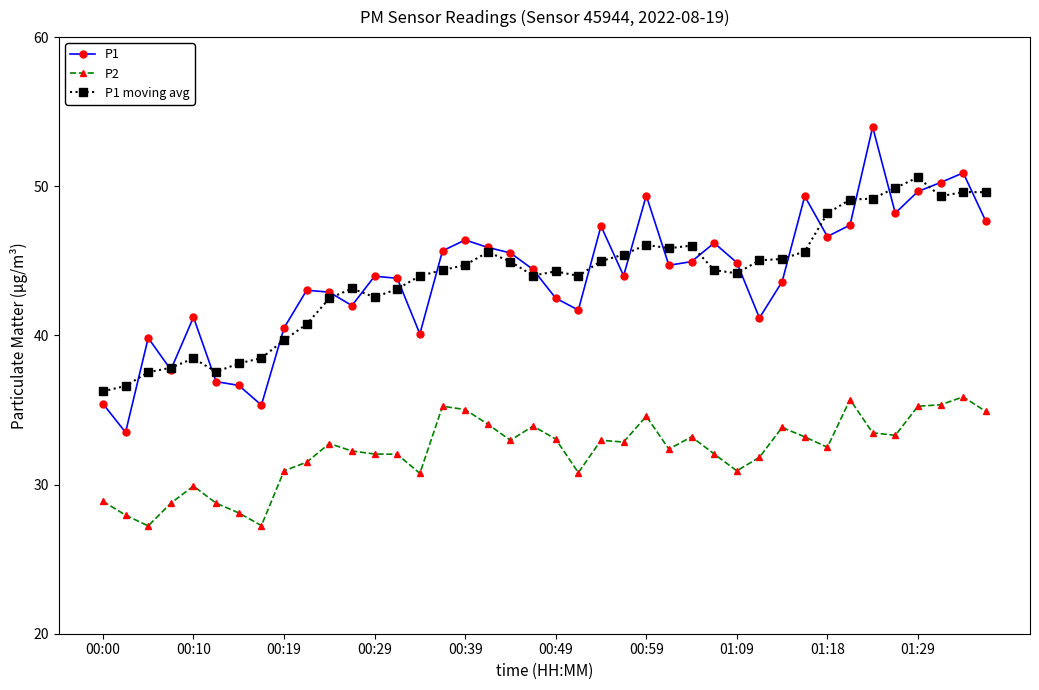

Which series has the largest range (max minus min)?

P1